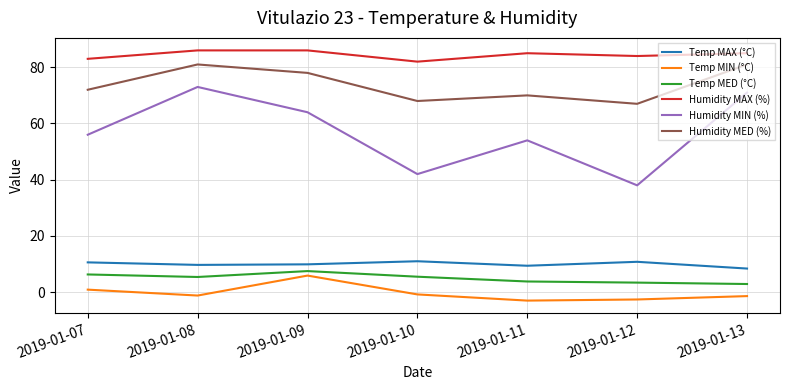

What is the smallest value displayed?

-3.0